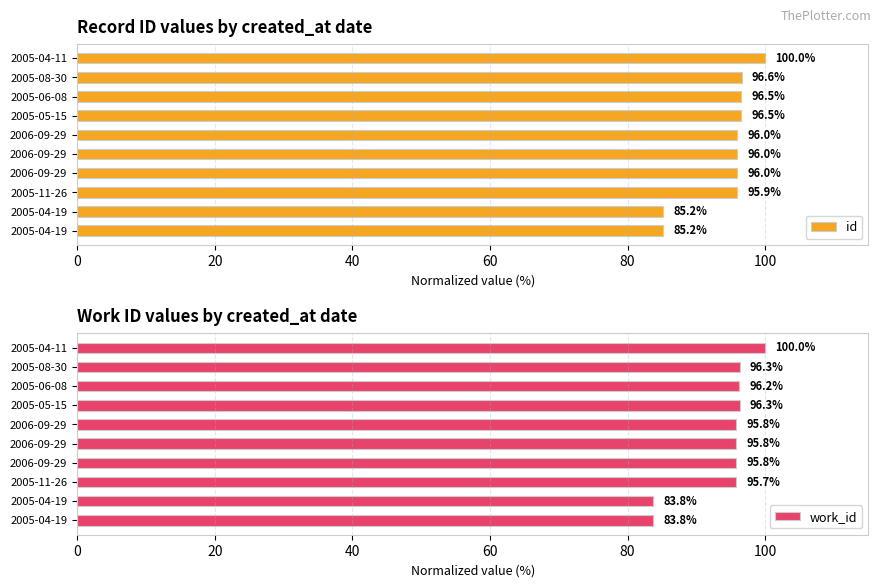

Which series has the largest total across all categories?

id